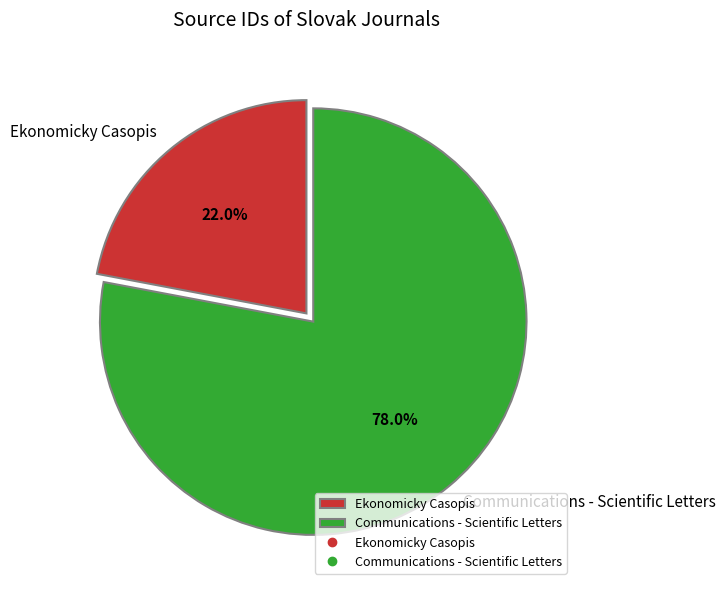

What percentage is NOT represented by Ekonomicky Casopis?

78.0%